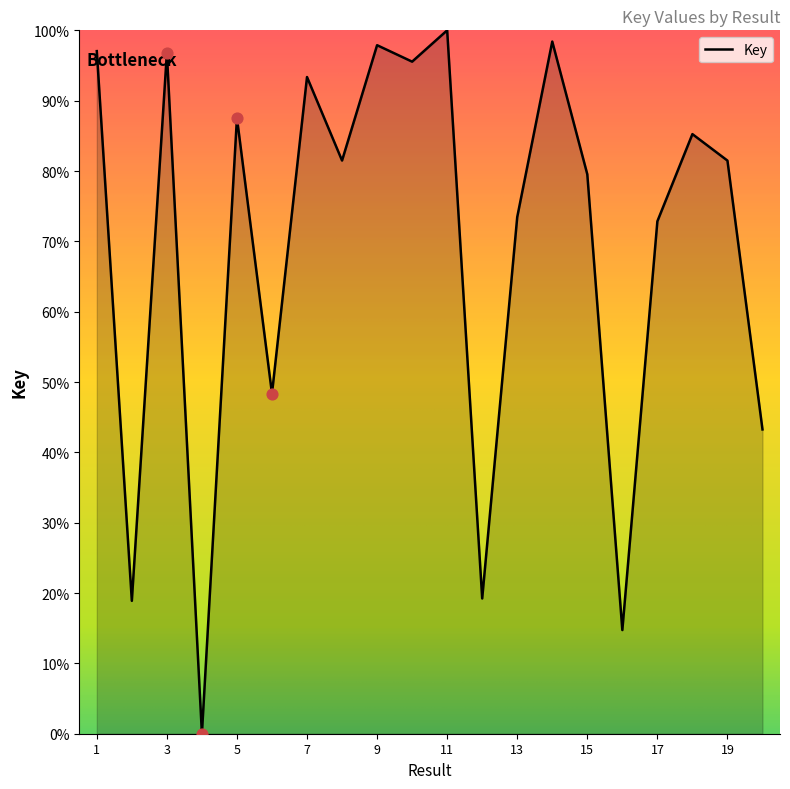

What is the greatest value displayed?

100.0